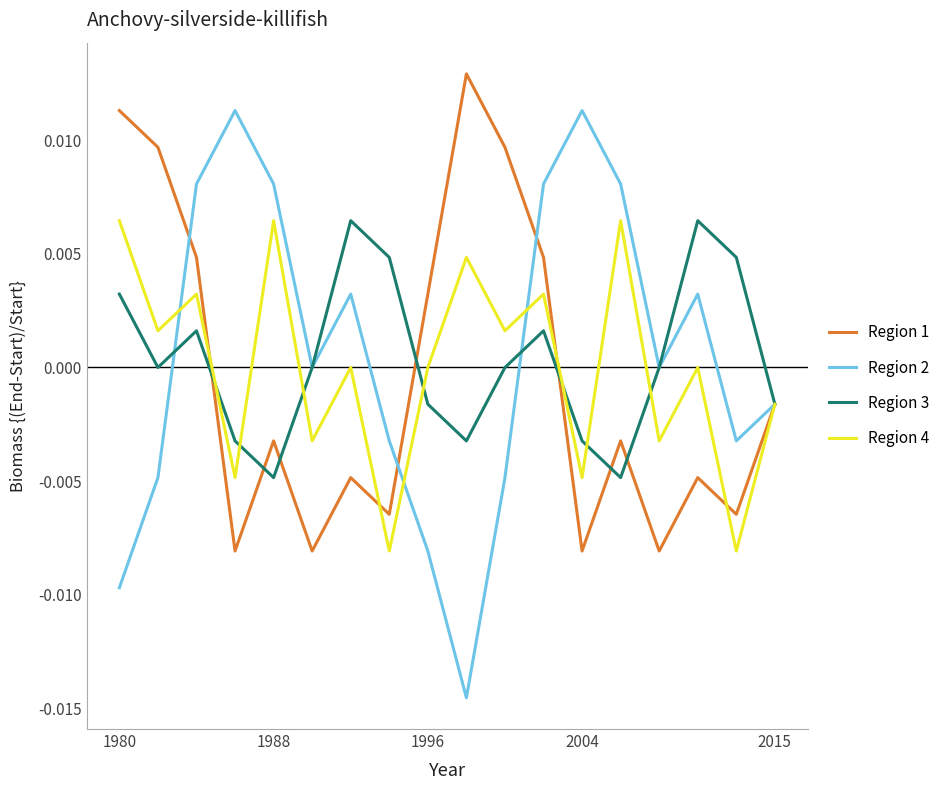

Which series has the largest range (max minus min)?

Region 2